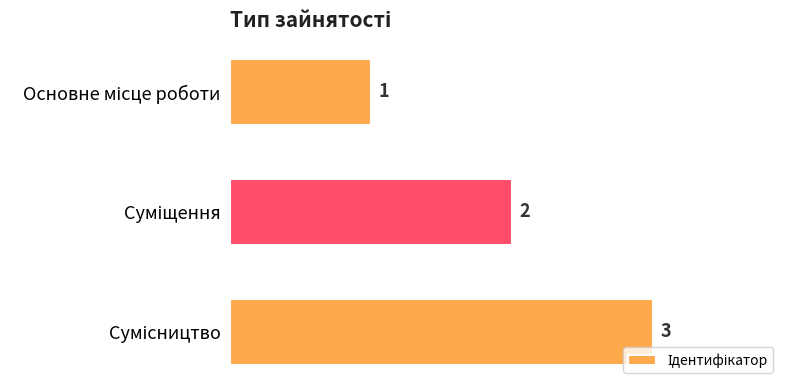

What is the value of the 3rd bar from the top?

3